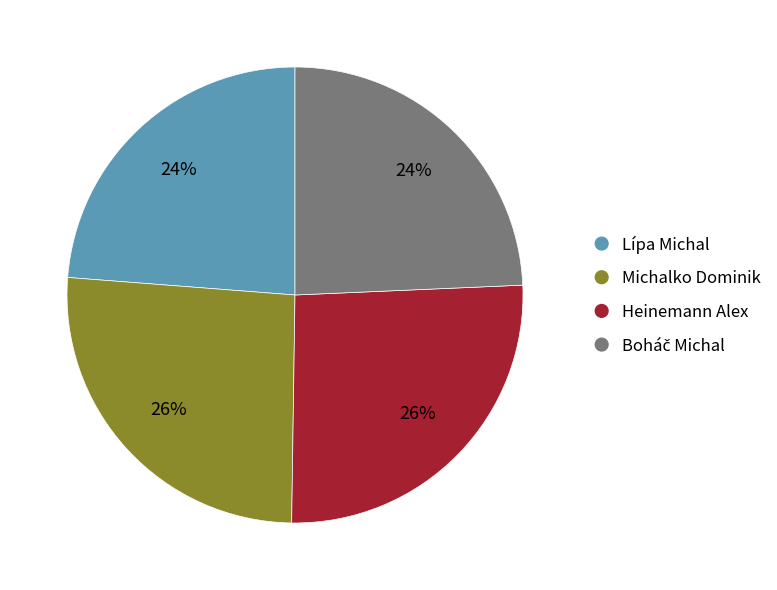

Is it true that Heinemann Alex is 26% of the pie?

True